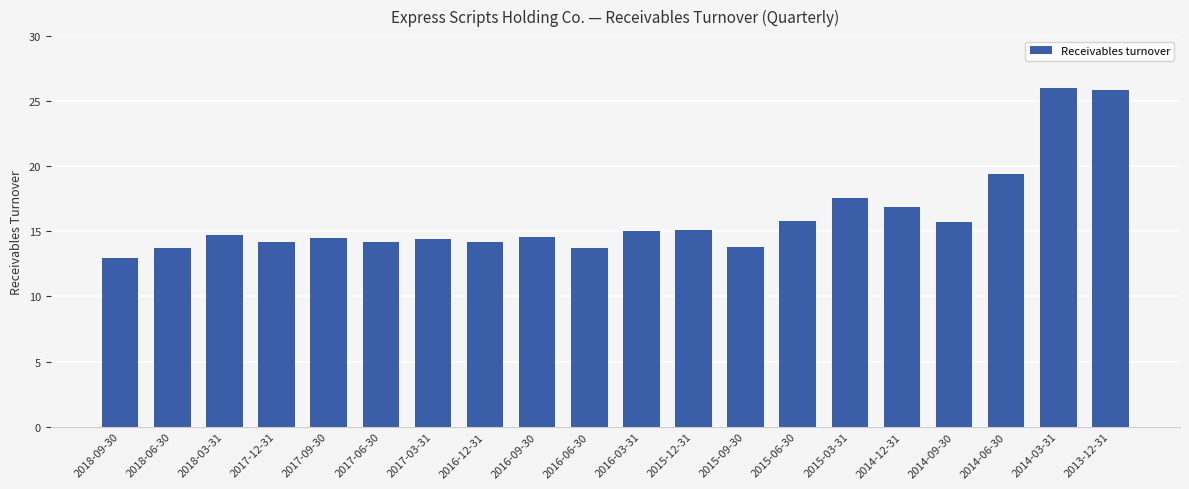

The value at 2018-03-31 is 5.0. True or false?

False